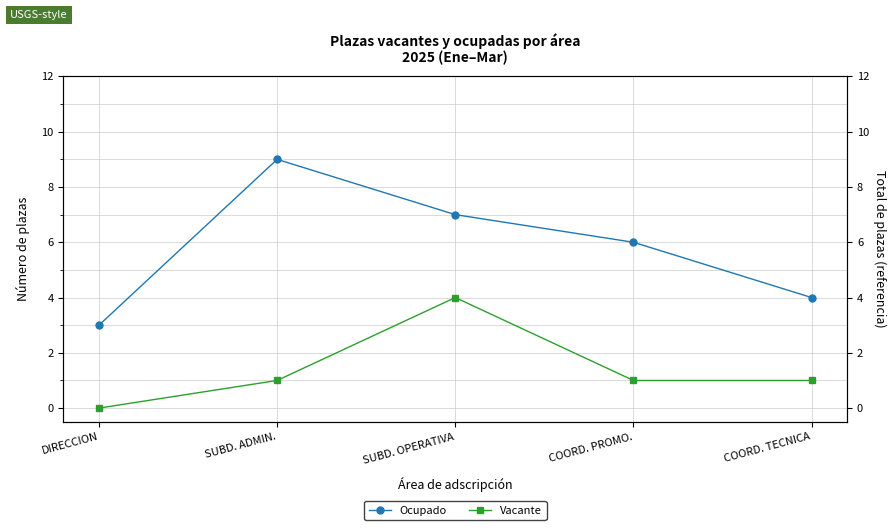

What is the sum of all Ocupado values?

29